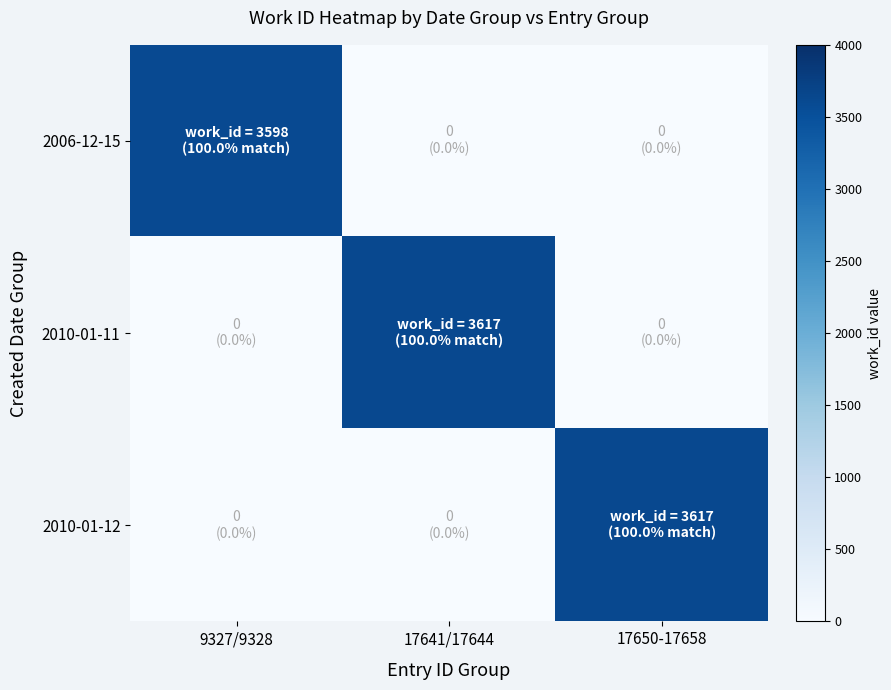

What is the difference between the highest and lowest values at 17650-17658?

3617